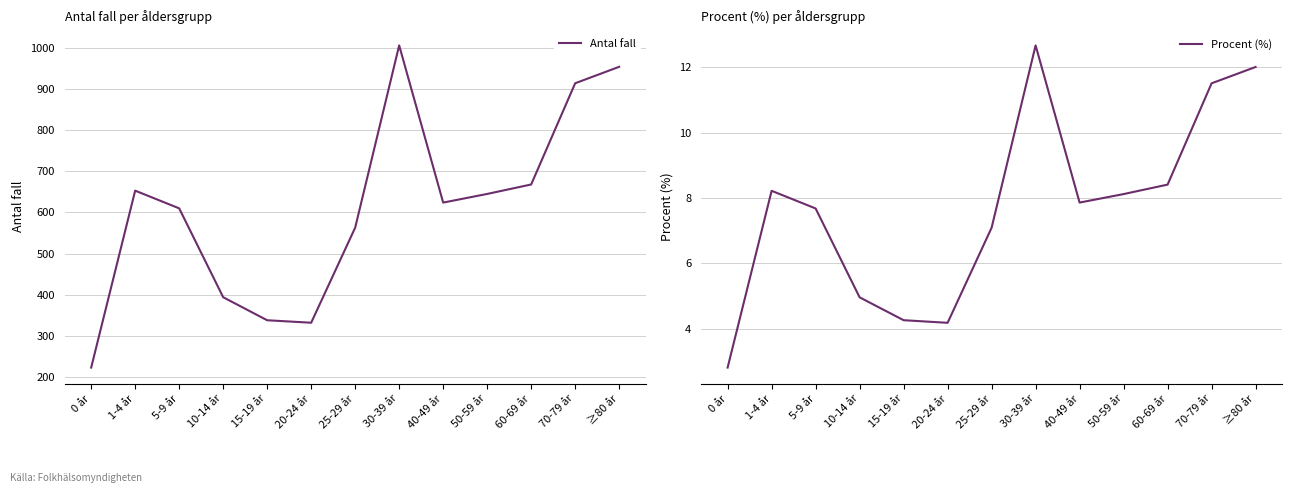

At how many categories does at least one series exceed 580?

8